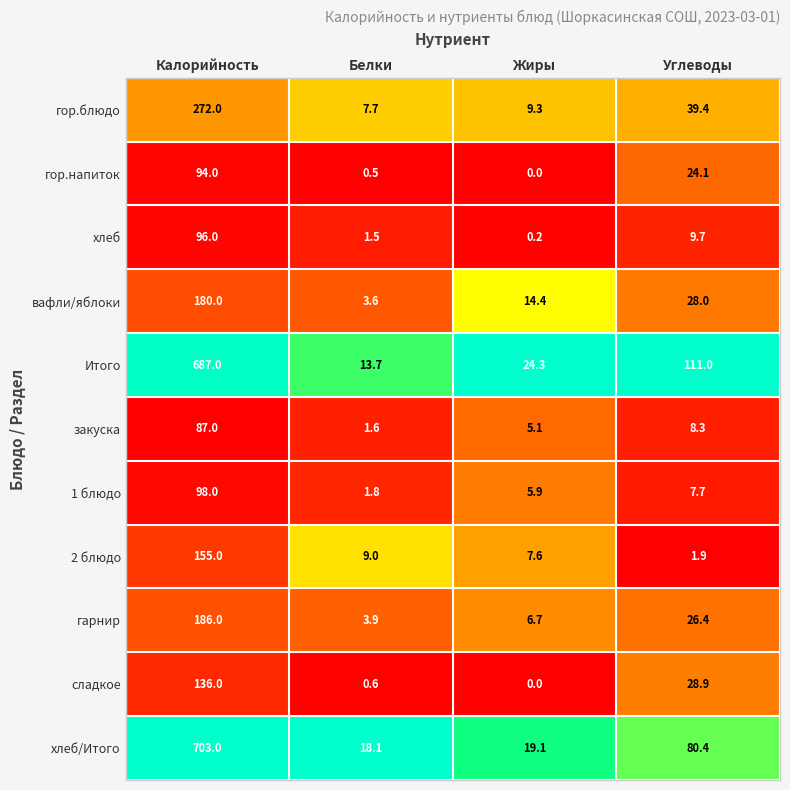

The Итого series shows 22.8 at Белки. True or false?

False